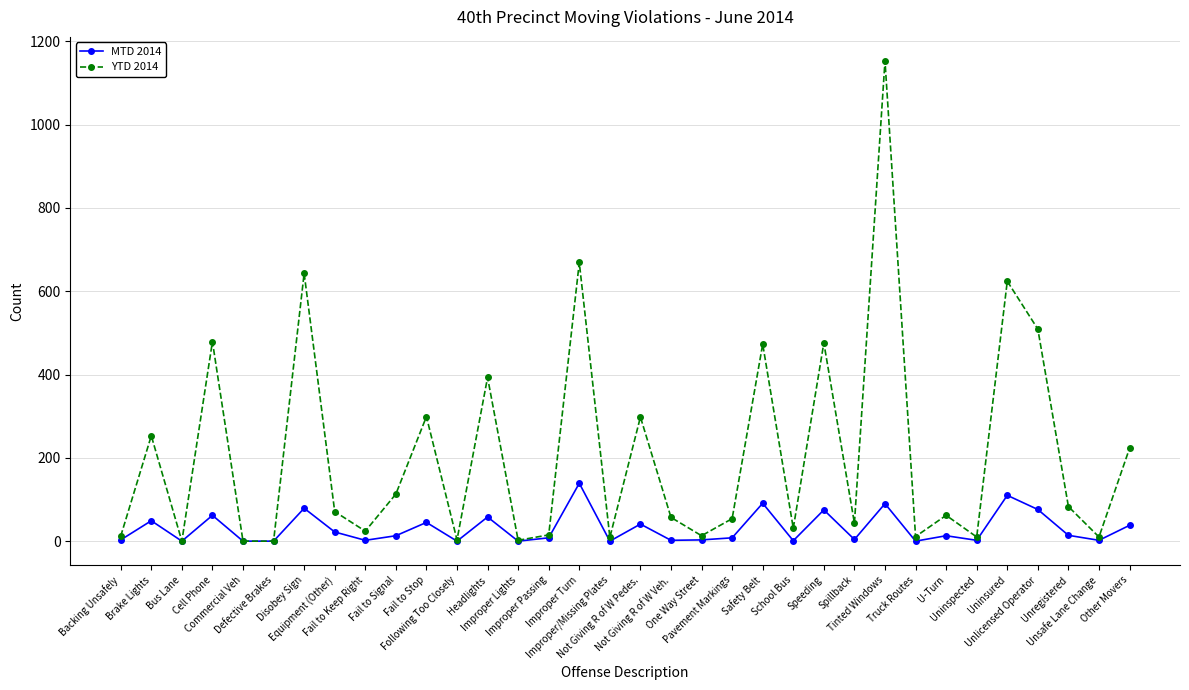

Which series has the largest total across all categories?

YTD 2014